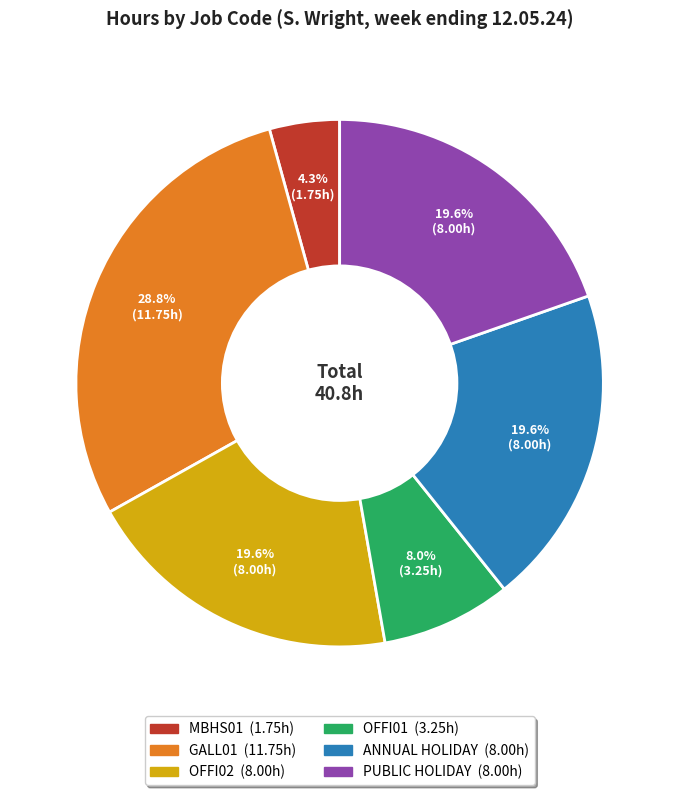

The ANNUAL HOLIDAY slice represents 20% of the pie. True or false?

True